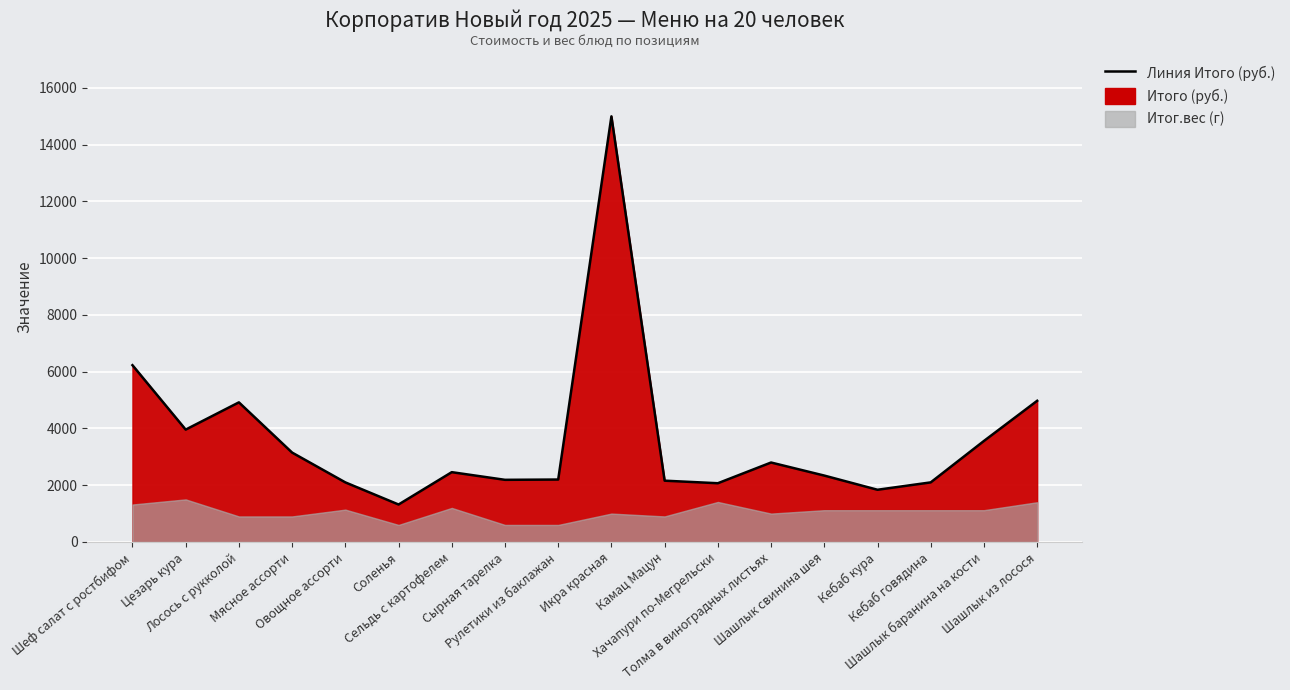

The chart shows a value of 1119 at Камац Мацун. True or false?

False